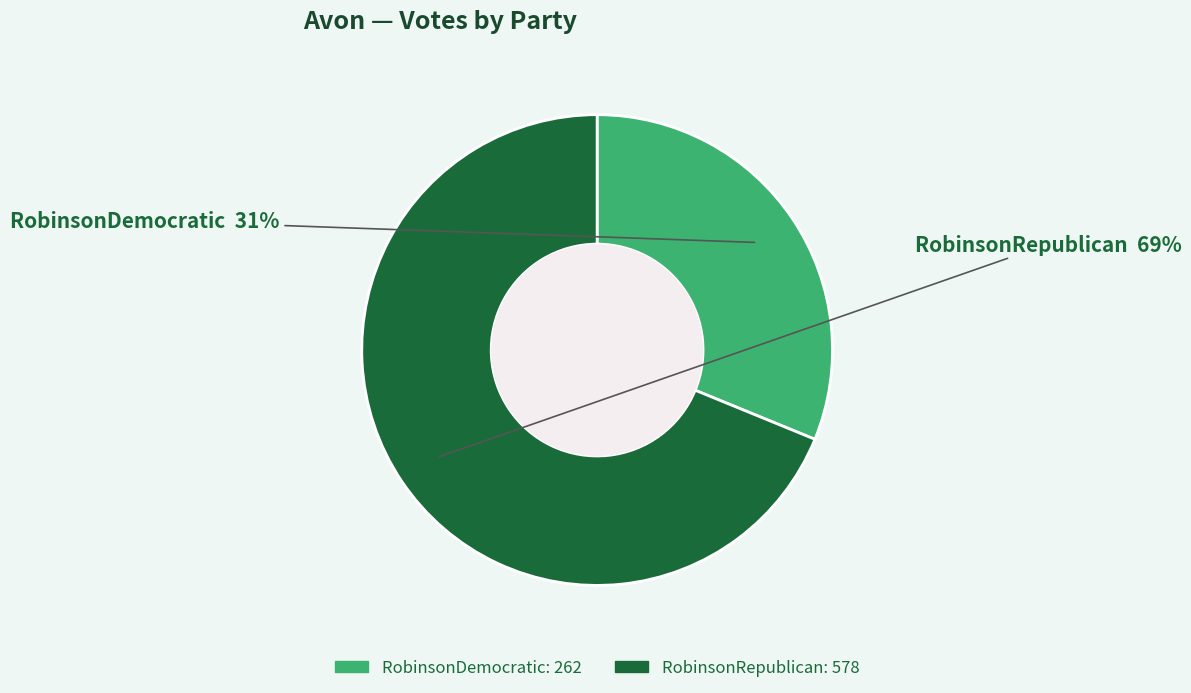

Is RobinsonRepublican the majority of the pie?

Yes